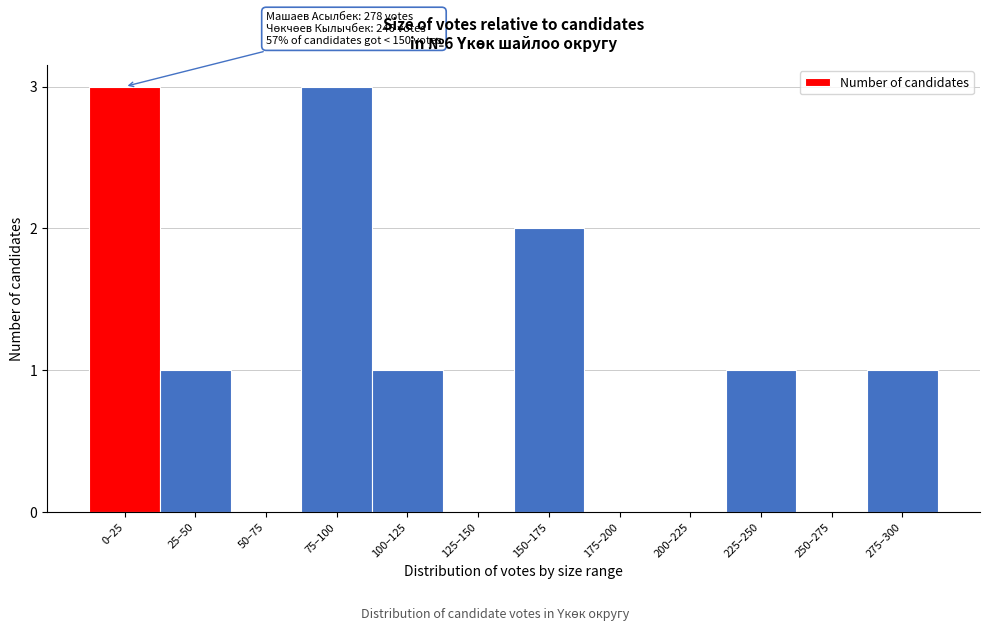

Reading left to right, list all the values displayed in this chart.

0–25=3	25–50=1	50–75=0	75–100=3	100–125=1	125–150=0	150–175=2	175–200=0	200–225=0	225–250=1	250–275=0	275–300=1